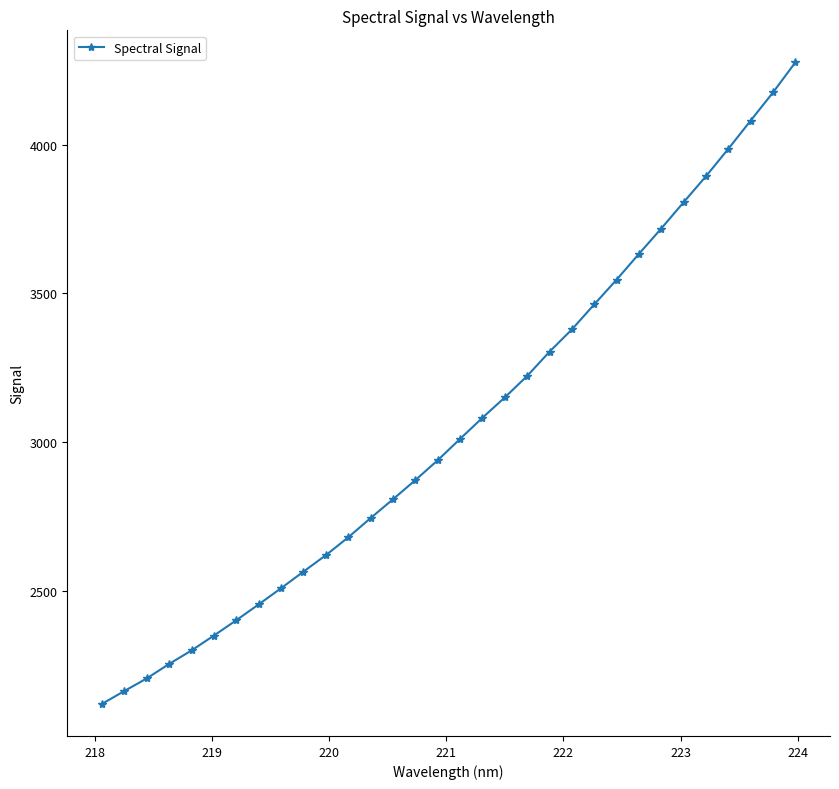

Does the chart display data point markers on the line(s)?

Yes